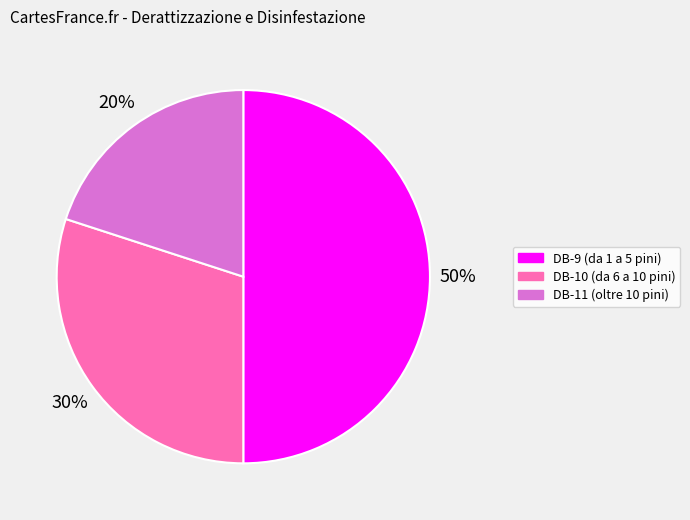

Do DB-11 (oltre 10 pini) and DB-9 (da 1 a 5 pini) together represent more than half of the pie?

Yes